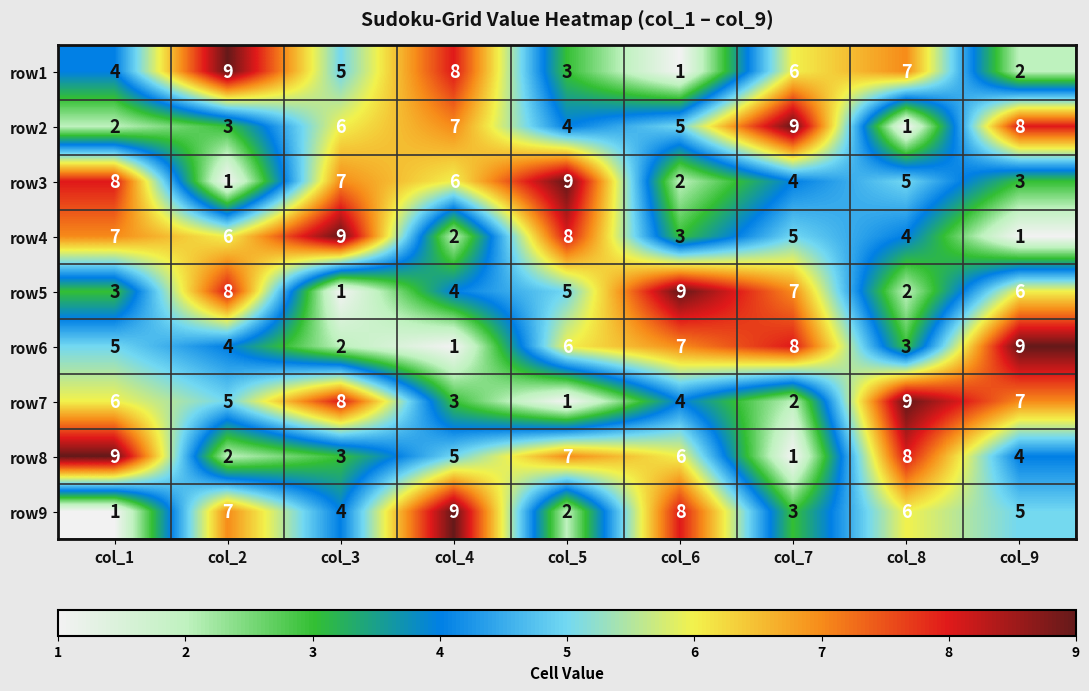

What is the average value of the row8 series?

5